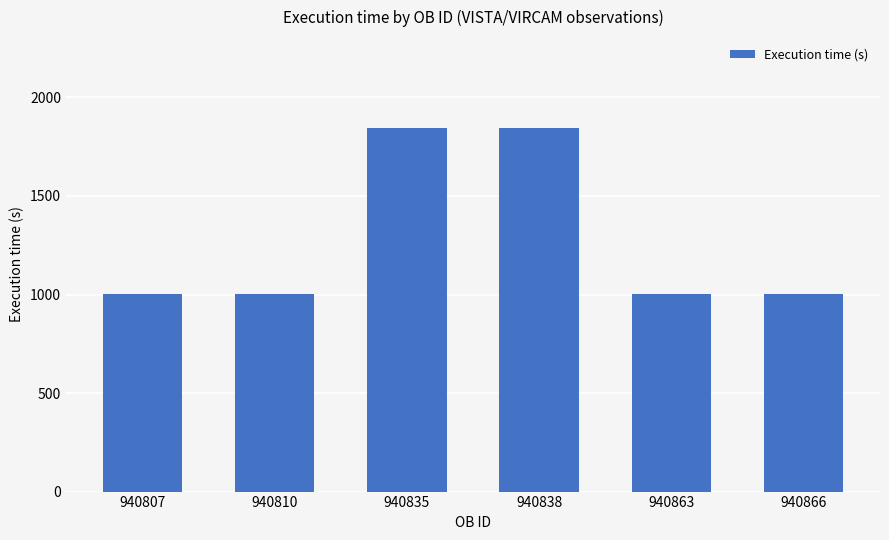

What is the value of the 2nd bar from the left?

1005